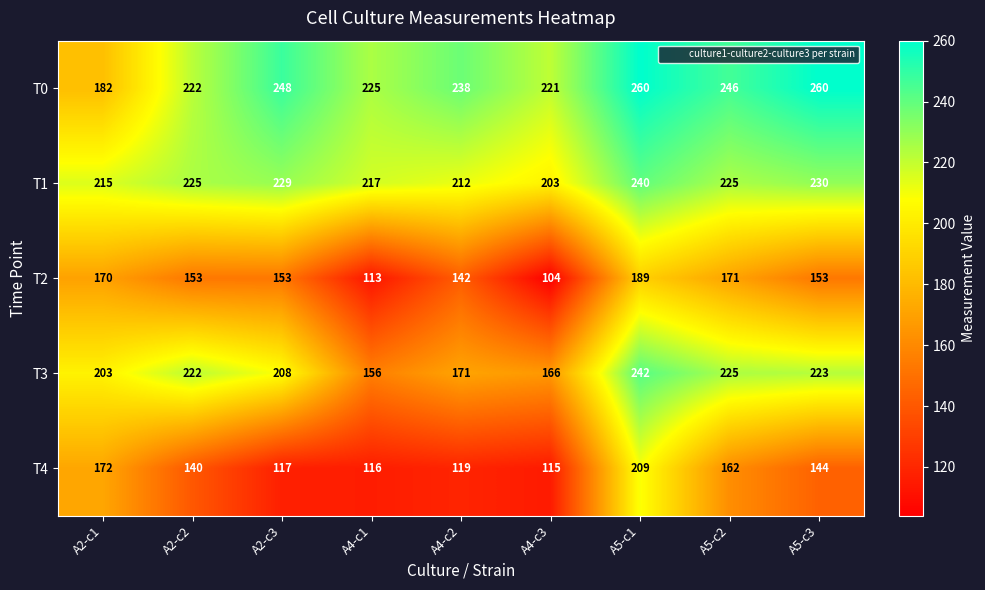

What is the sum of all T3 values?

1816